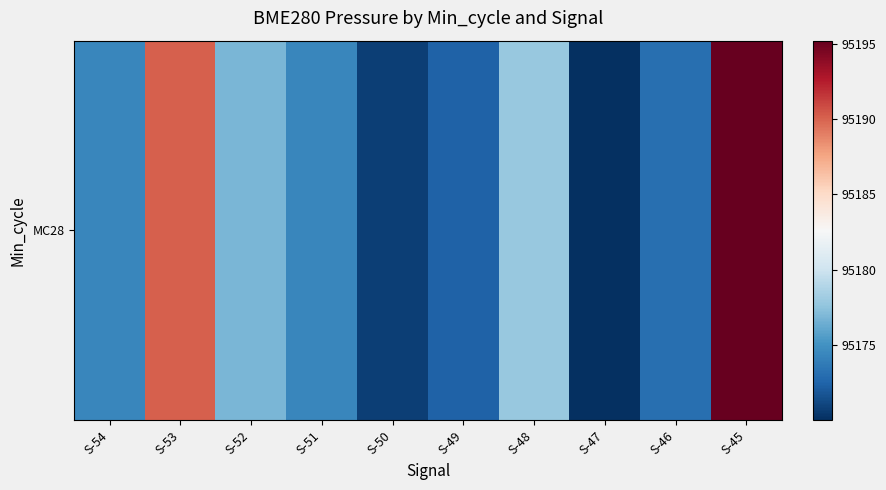

At which label is the value closest to 95182?

S-48